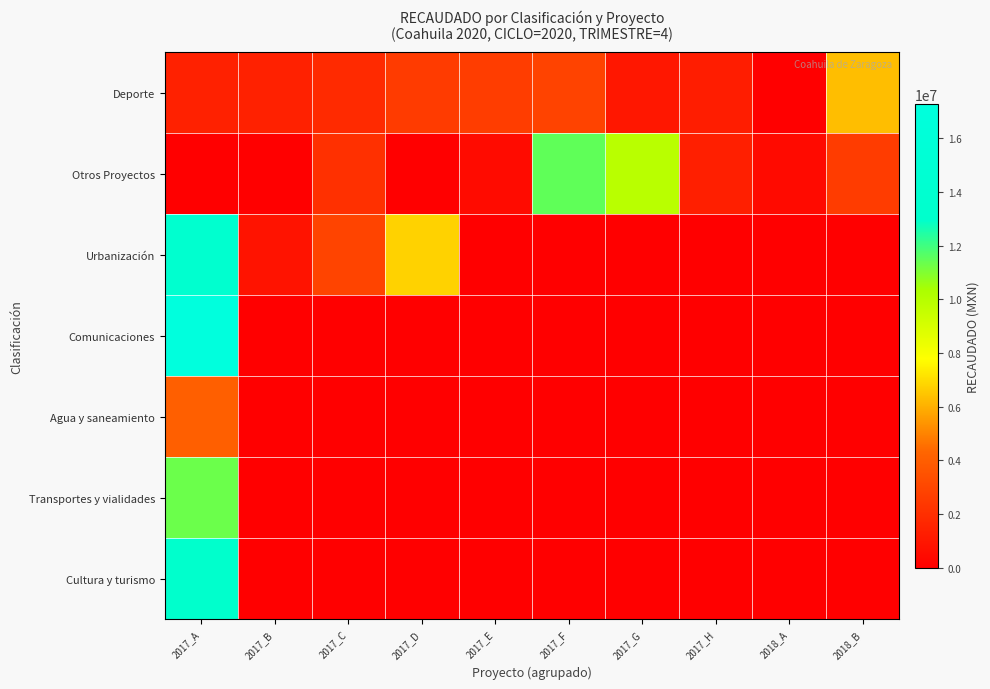

Reading right to left, list all the values displayed in this chart.

Deporte: 2018_B=6344308.1	2018_A=0.0	2017_H=1267013.8	2017_G=988619.1	2017_F=2891400.2	2017_E=2620312.6	2017_D=2523389.0	2017_C=1804160.4	2017_B=1431975.7	2017_A=1431975.7
Otros Proyectos: 2018_B=2599710.0	2018_A=455799.0	2017_H=1350000.0	2017_G=9905183.6	2017_F=11485790.1	2017_E=507538.6	2017_D=0.0	2017_C=2071404.7	2017_B=0.0	2017_A=0.0
Urbanización: 2018_B=0.0	2018_A=0.0	2017_H=0.0	2017_G=0.0	2017_F=0.0	2017_E=0.0	2017_D=6772421.8	2017_C=2938620.3	2017_B=820715.4	2017_A=13861527.0
Comunicaciones: 2018_B=0.0	2018_A=0.0	2017_H=0.0	2017_G=0.0	2017_F=0.0	2017_E=0.0	2017_D=0.0	2017_C=0.0	2017_B=0.0	2017_A=17294903.2
Agua y saneamiento: 2018_B=0.0	2018_A=0.0	2017_H=0.0	2017_G=0.0	2017_F=0.0	2017_E=0.0	2017_D=0.0	2017_C=0.0	2017_B=0.0	2017_A=4064382.2
Transportes y vialidades: 2018_B=0.0	2018_A=0.0	2017_H=0.0	2017_G=0.0	2017_F=0.0	2017_E=0.0	2017_D=0.0	2017_C=0.0	2017_B=0.0	2017_A=11349542.9
Cultura y turismo: 2018_B=0.0	2018_A=0.0	2017_H=0.0	2017_G=0.0	2017_F=0.0	2017_E=0.0	2017_D=0.0	2017_C=0.0	2017_B=0.0	2017_A=12999999.8